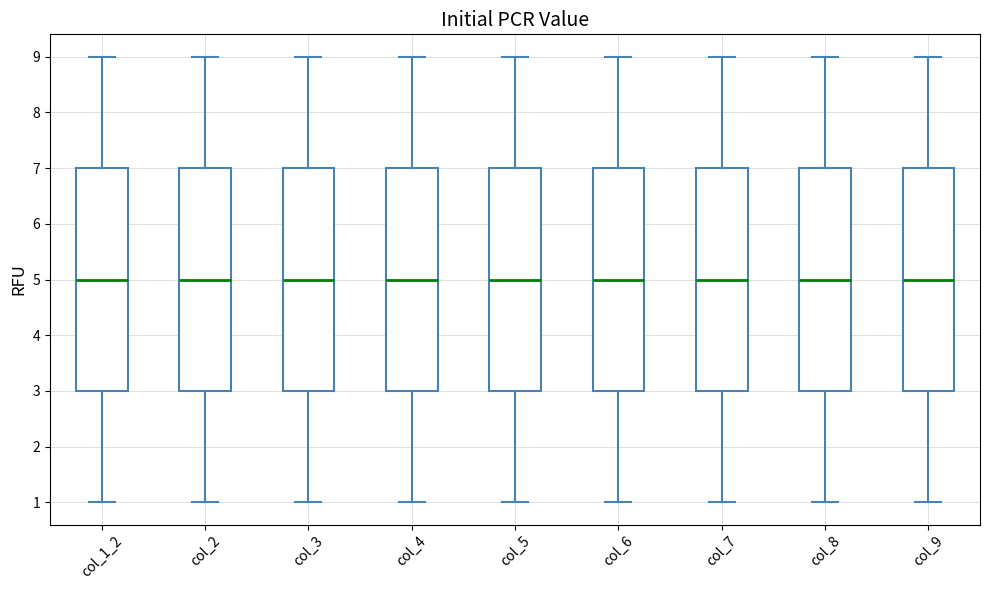

Reading left to right, read every box against the y-axis: the position of its median line, the range the box covers, and the ends of its whiskers. The values are not printed on the chart, so give them approximately, as read against the axis.

col_1_2: median 5, box 3 to 7, whiskers 1 to 9
col_2: median 5, box 3 to 7, whiskers 1 to 9
col_3: median 5, box 3 to 7, whiskers 1 to 9
col_4: median 5, box 3 to 7, whiskers 1 to 9
col_5: median 5, box 3 to 7, whiskers 1 to 9
col_6: median 5, box 3 to 7, whiskers 1 to 9
col_7: median 5, box 3 to 7, whiskers 1 to 9
col_8: median 5, box 3 to 7, whiskers 1 to 9
col_9: median 5, box 3 to 7, whiskers 1 to 9